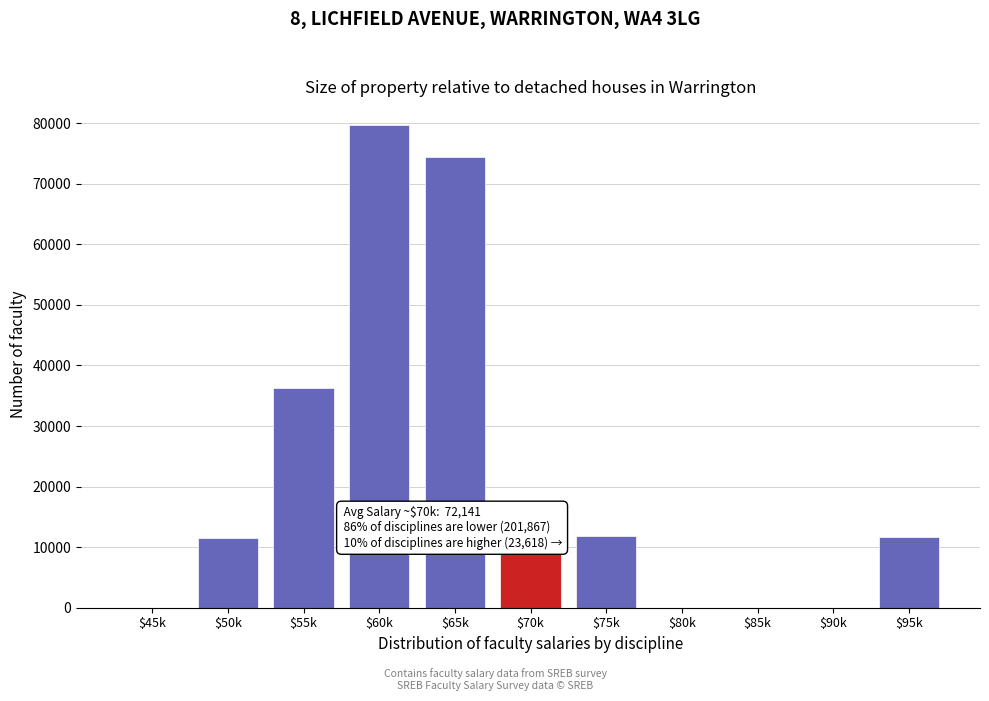

At which label is the value closest to 39818?

$55k